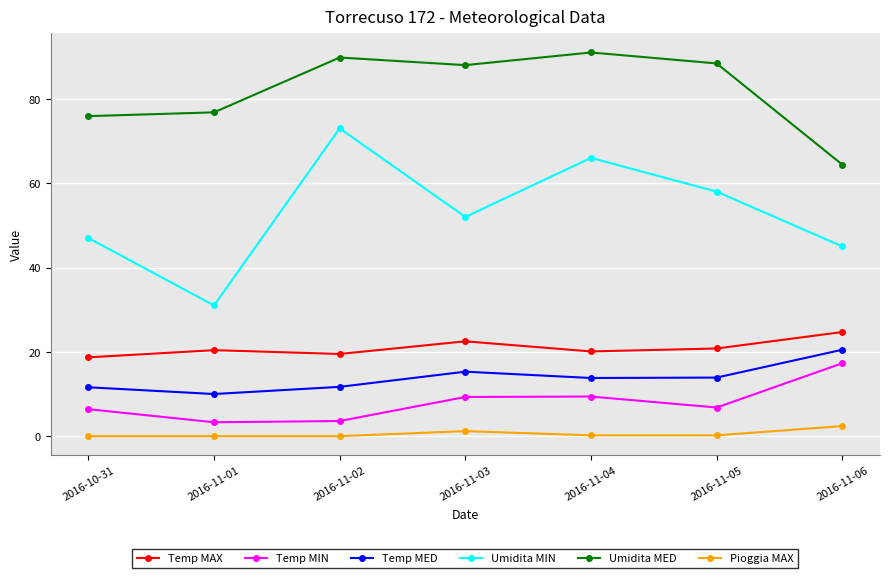

At which category does Umidita MED reach its first local valley?

2016-11-03